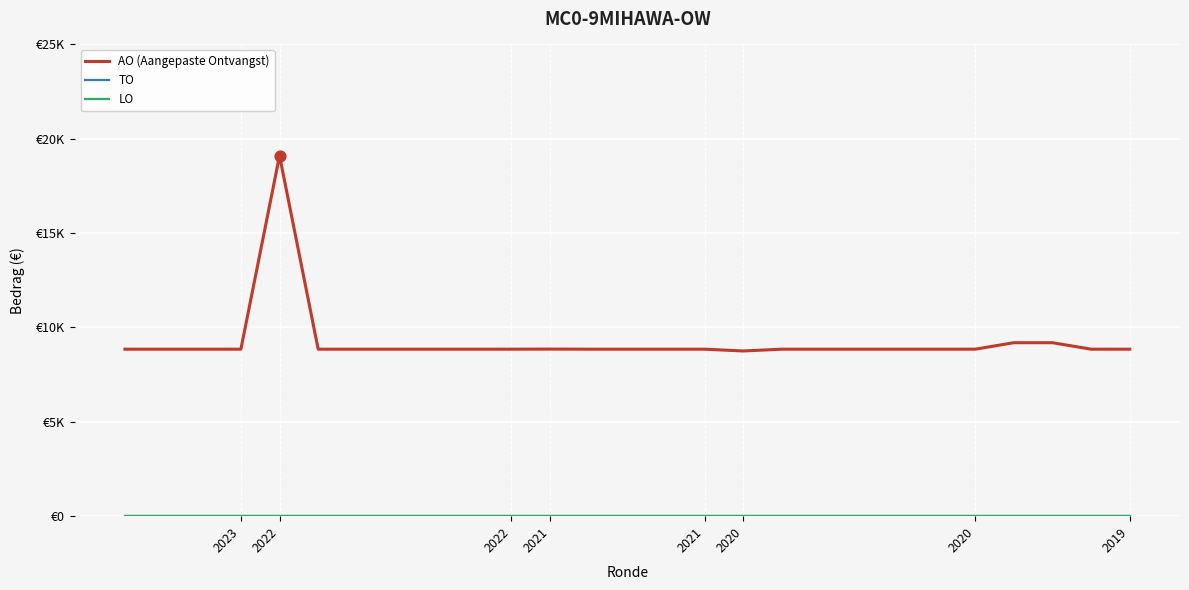

At how many categories does at least one series exceed 16540?

1